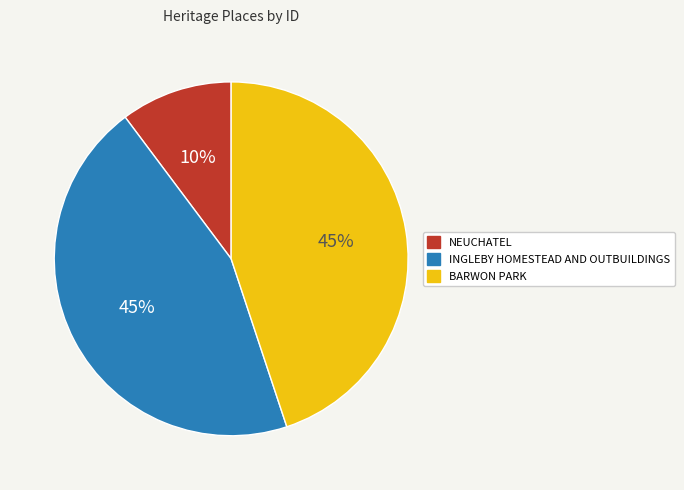

To the nearest percent, what is the average slice percentage?

33%